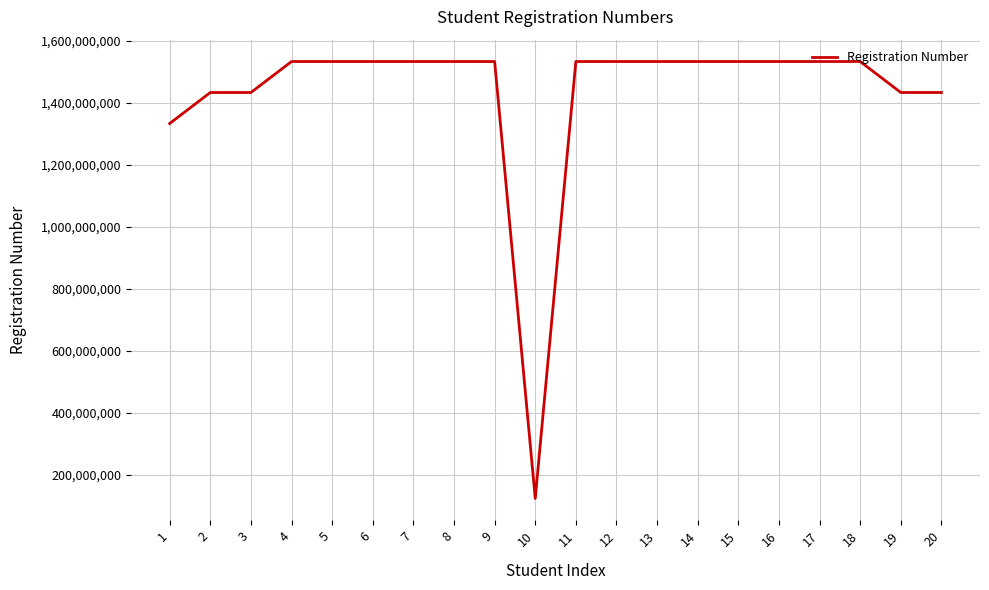

Does the chart display data point markers on the line(s)?

No